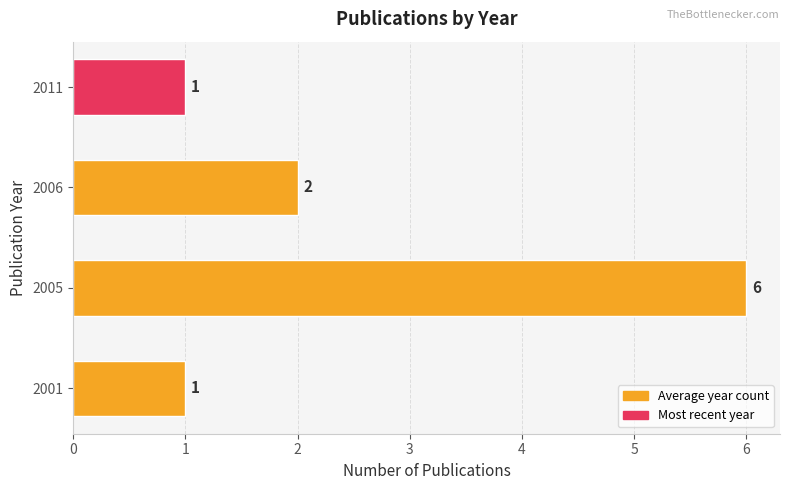

Reading bottom to top, list all the values displayed in this chart.

2001=1	2005=6	2006=2	2011=1